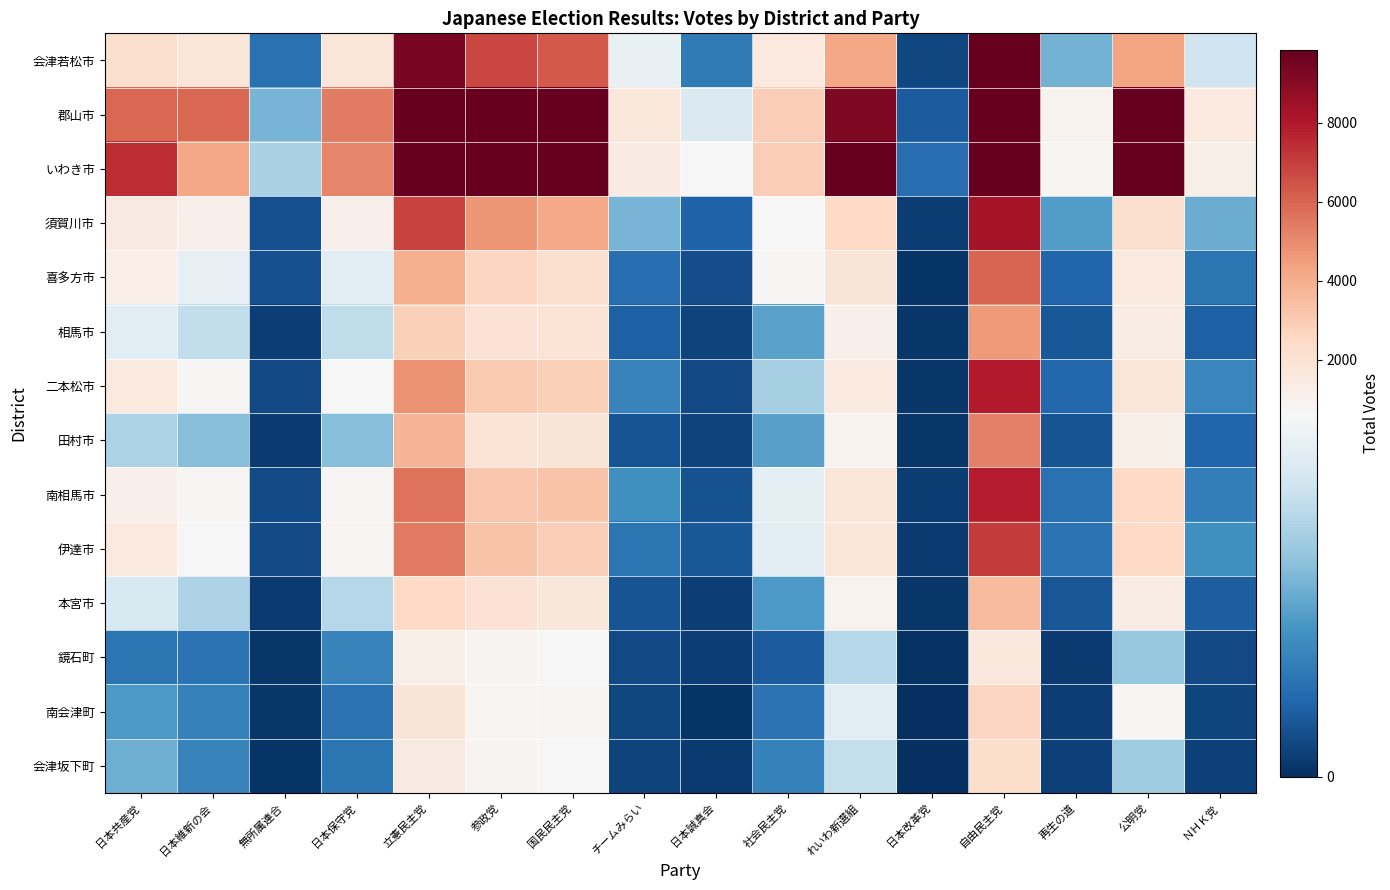

At 公明党, list the series in order from largest to smallest.

いわき市, 郡山市, 会津若松市, 伊達市, 南相馬市, 須賀川市, 二本松市, 喜多方市, 相馬市, 本宮市, 田村市, 南会津町, 会津坂下町, 鏡石町